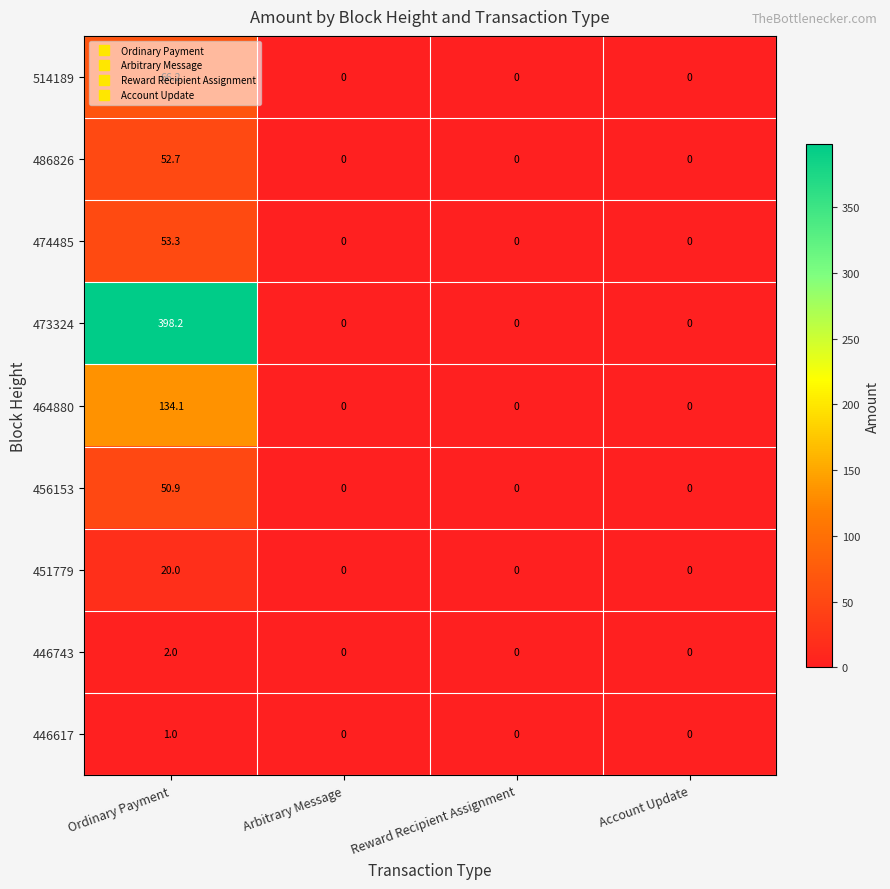

Which series has the largest range (max minus min)?

473324